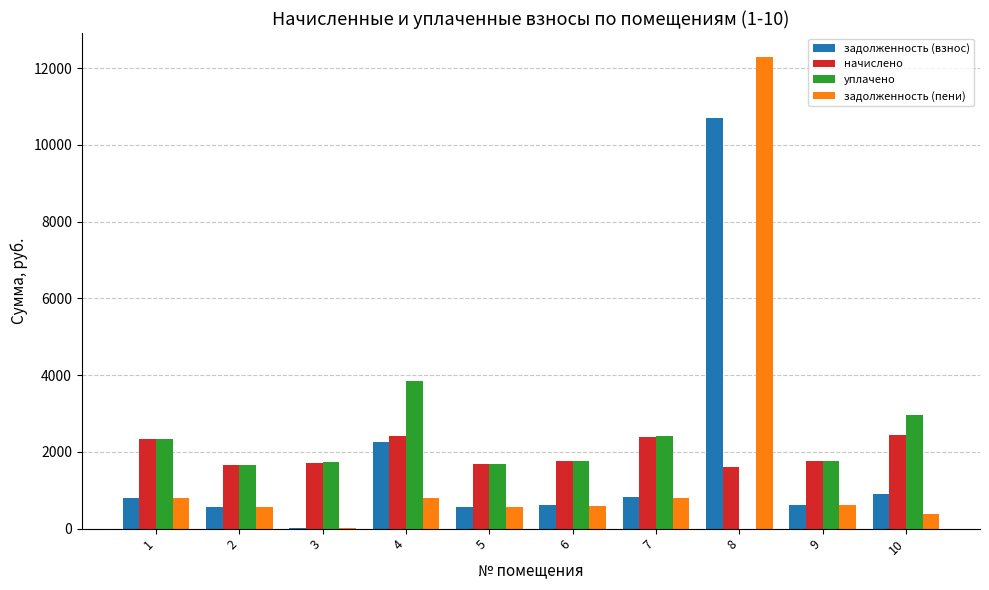

Which series changed the most between 3 and 10?

уплачено